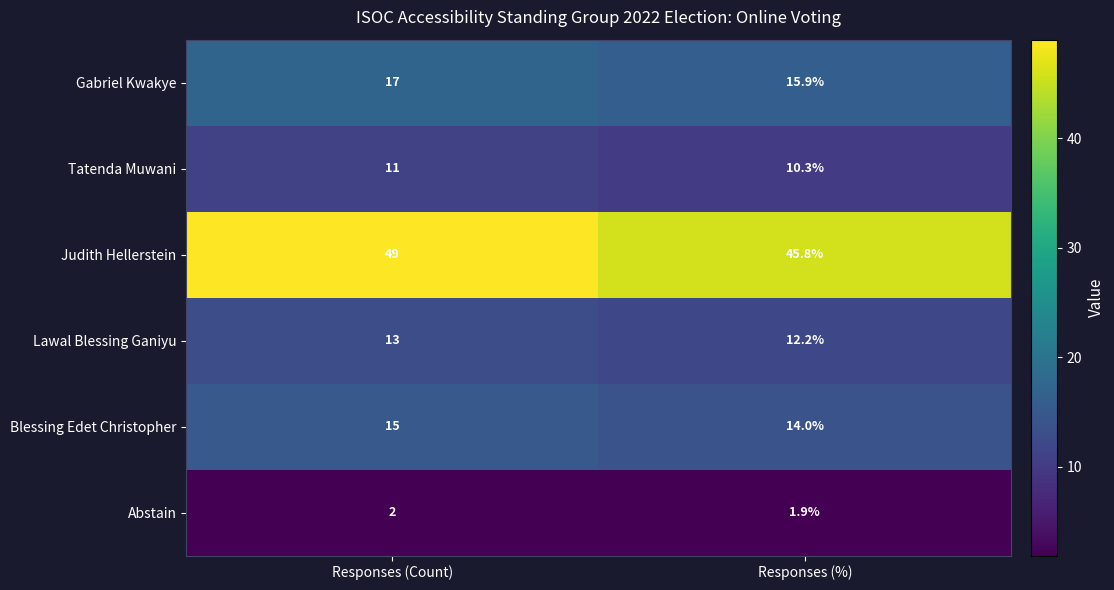

What is the total value across all series at Responses (%)?

100.1